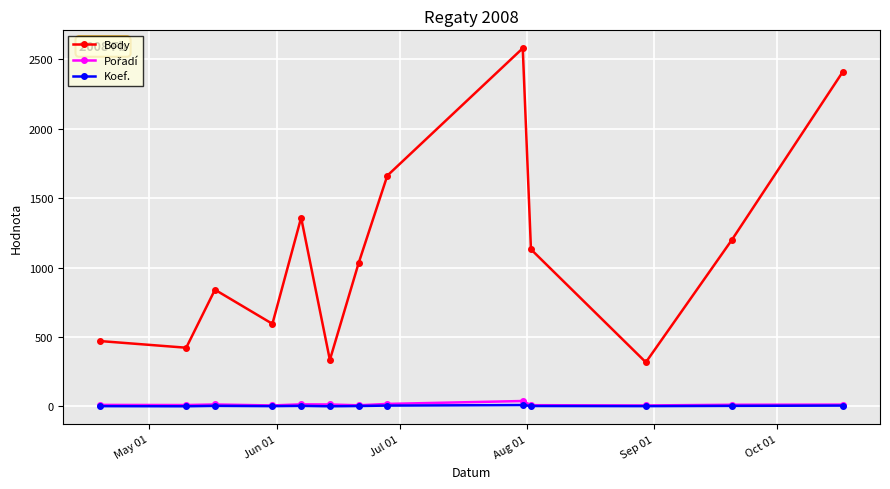

True or false: Koef. and Body intersect in this chart.

False